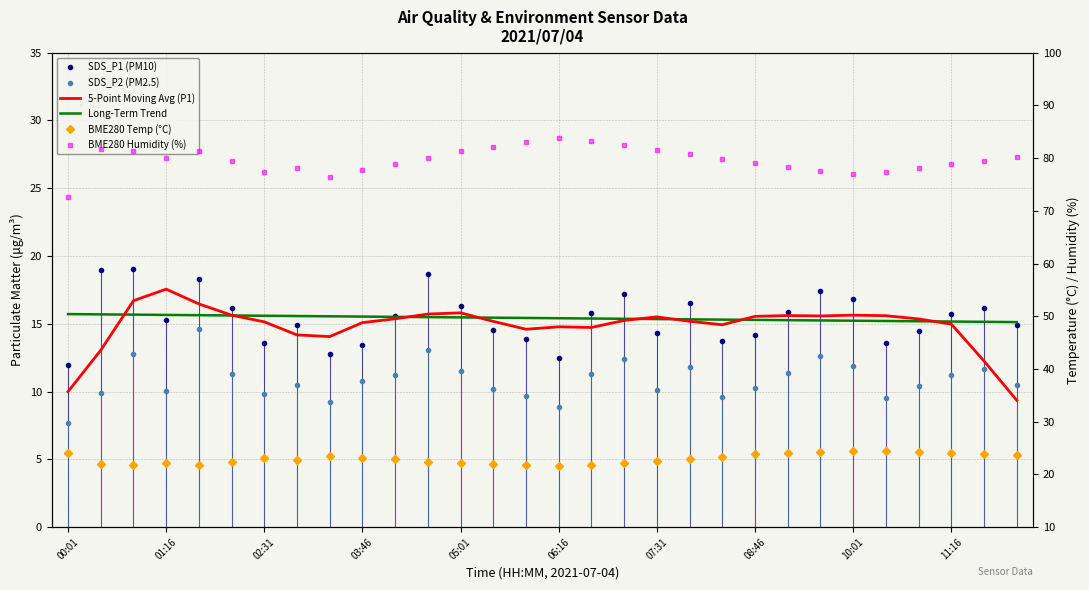

What is the minimum value for 5-Point Moving Avg (P1)?

9.4